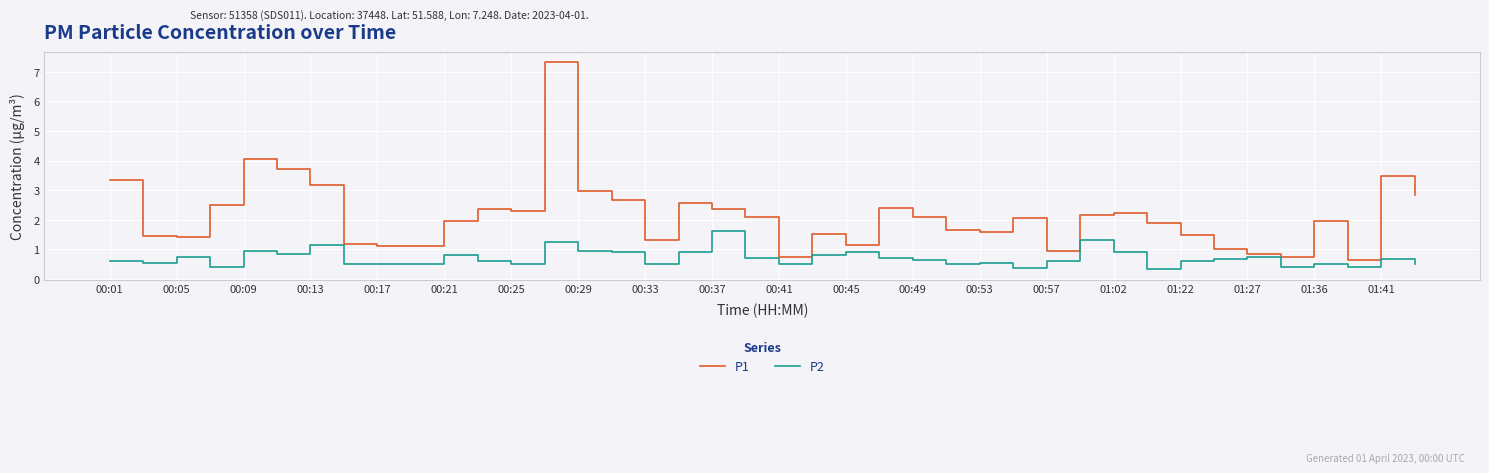

Which series has the largest range (max minus min)?

P1